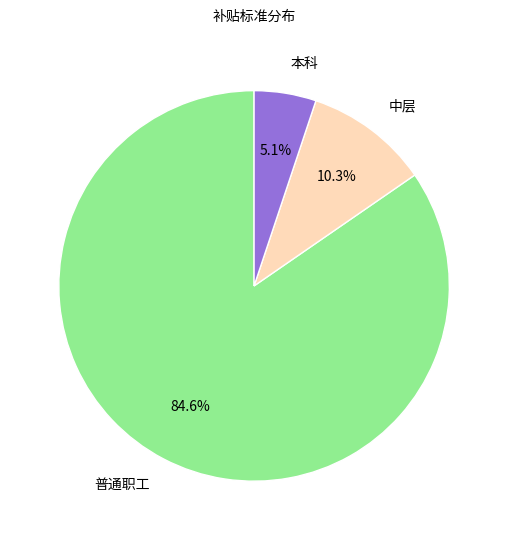

True or false: 本科 accounts for 32% of the total.

False